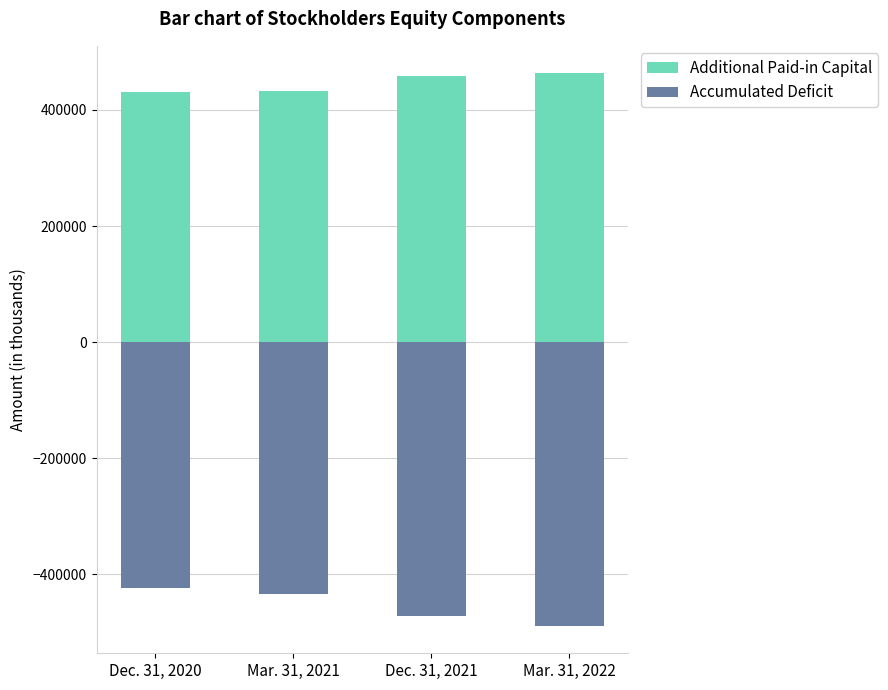

Reading left to right, list all the values displayed in this chart.

Additional Paid-in Capital: 431544	432905	459151	462900
Accumulated Deficit: -422975	-433635	-472216	-488711